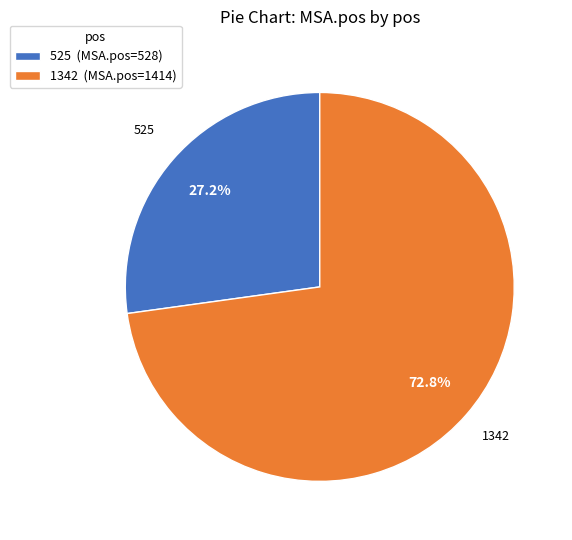

True or false: 1342 accounts for 66% of the total.

False